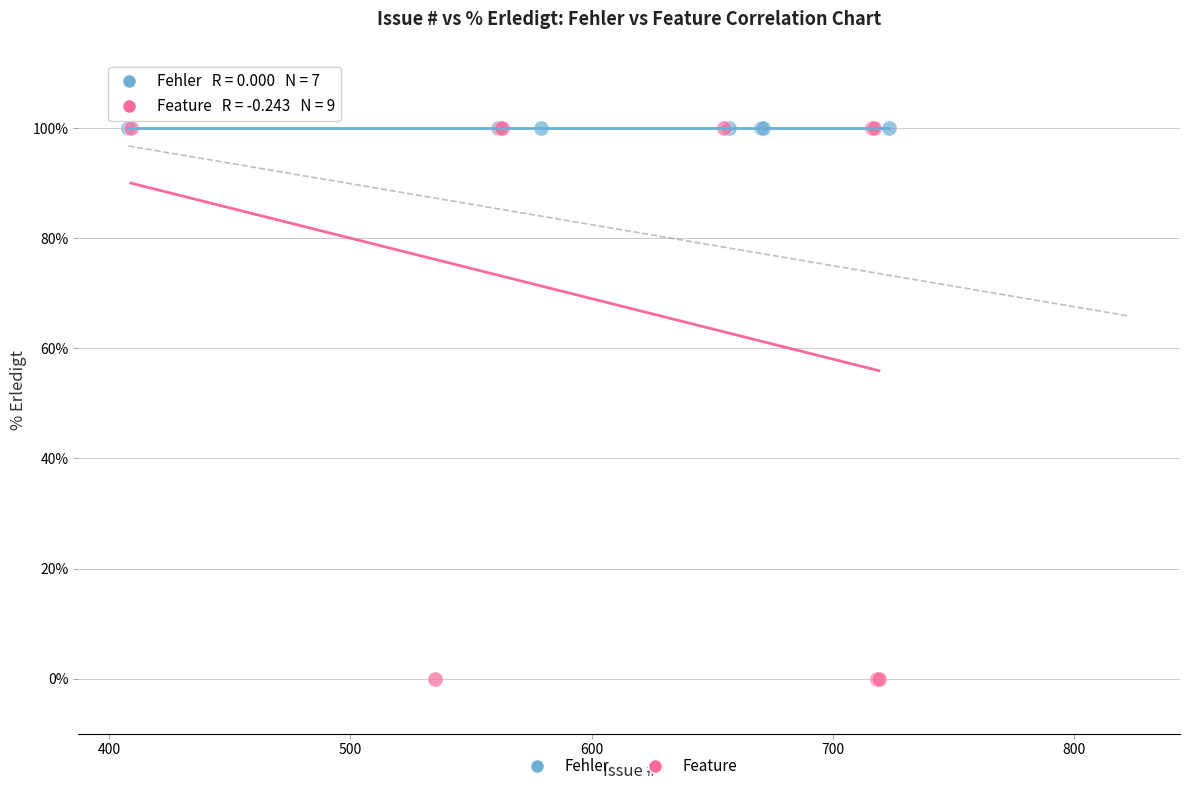

Which series reaches the minimum Y coordinate?

Feature